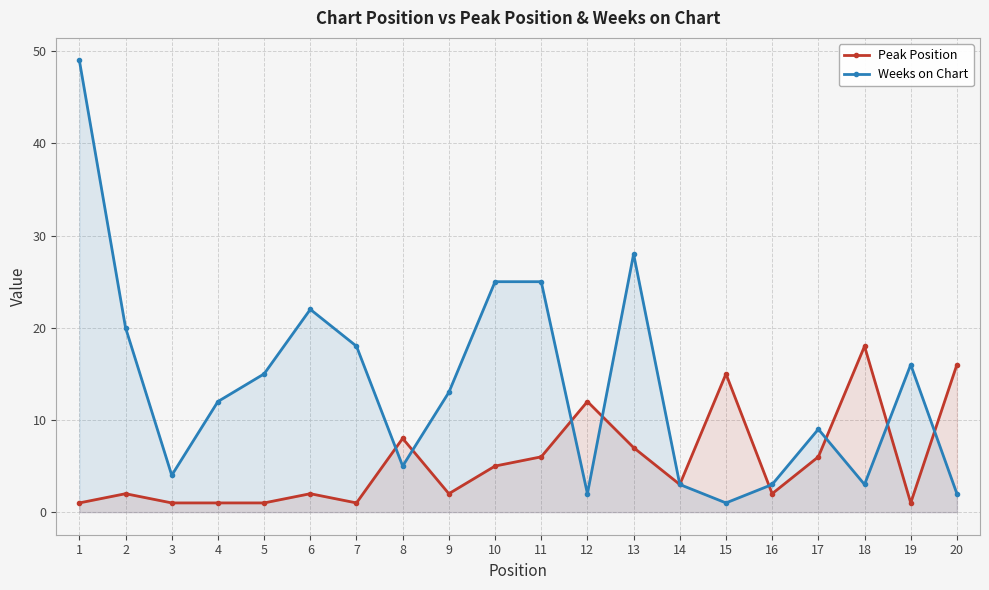

What are all the series names shown in the legend?

Peak Position, Weeks on Chart